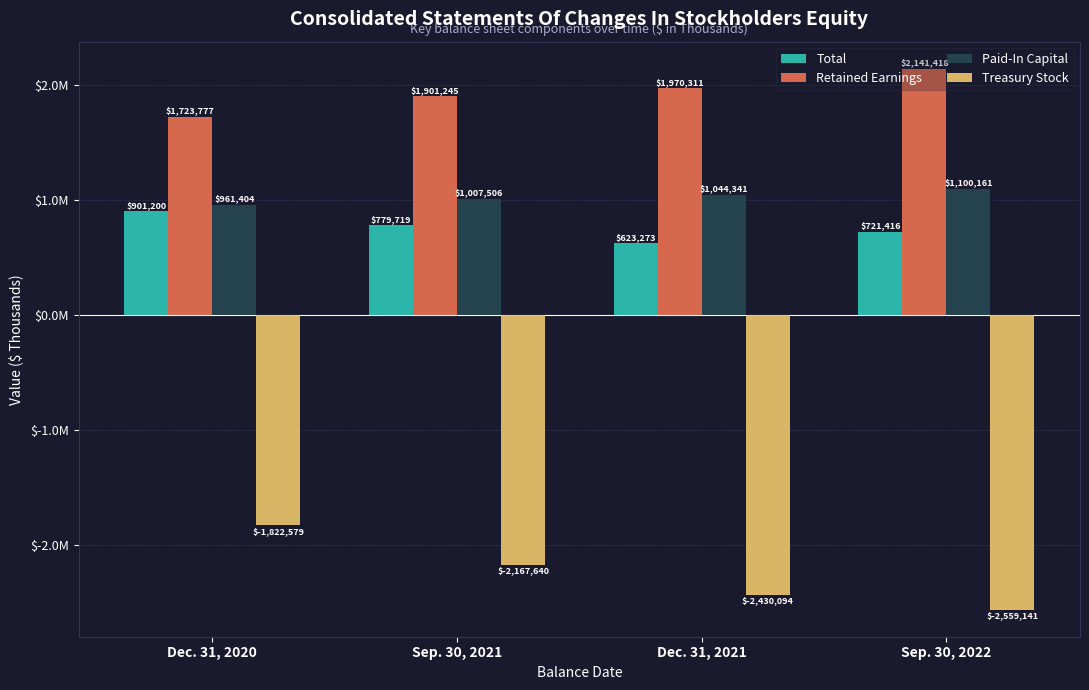

List the labels in order of Total value, smallest first.

Dec. 31, 2021, Sep. 30, 2022, Sep. 30, 2021, Dec. 31, 2020